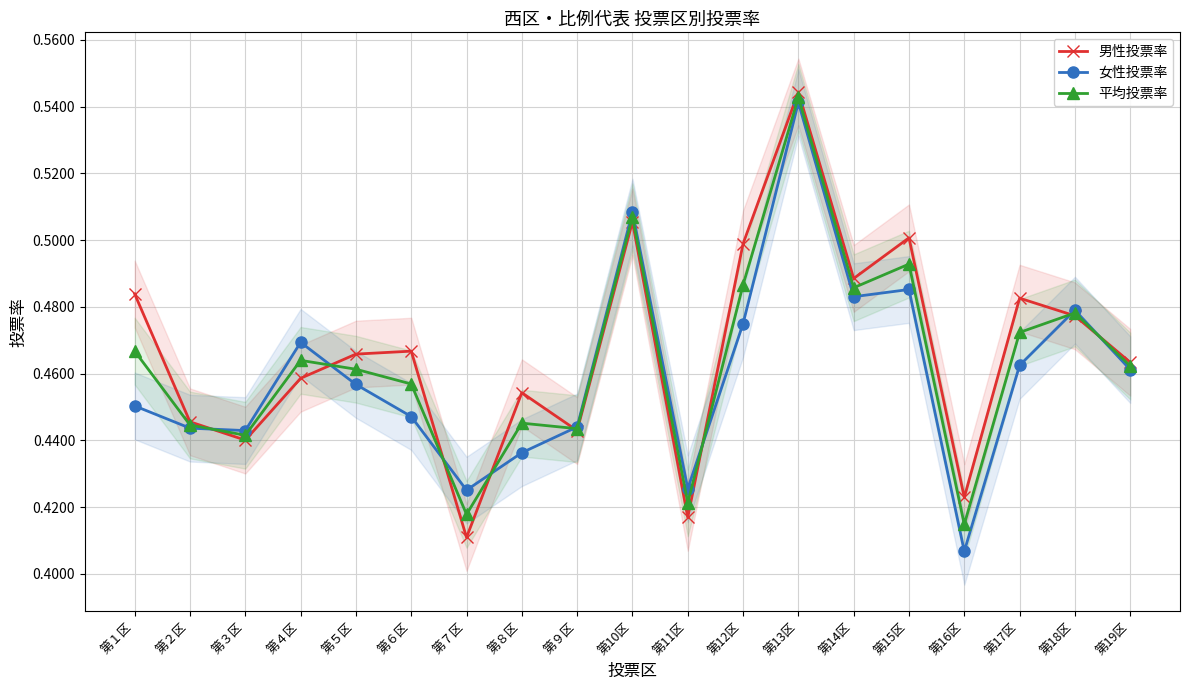

What is the label of the 9th point from the right?

第11区